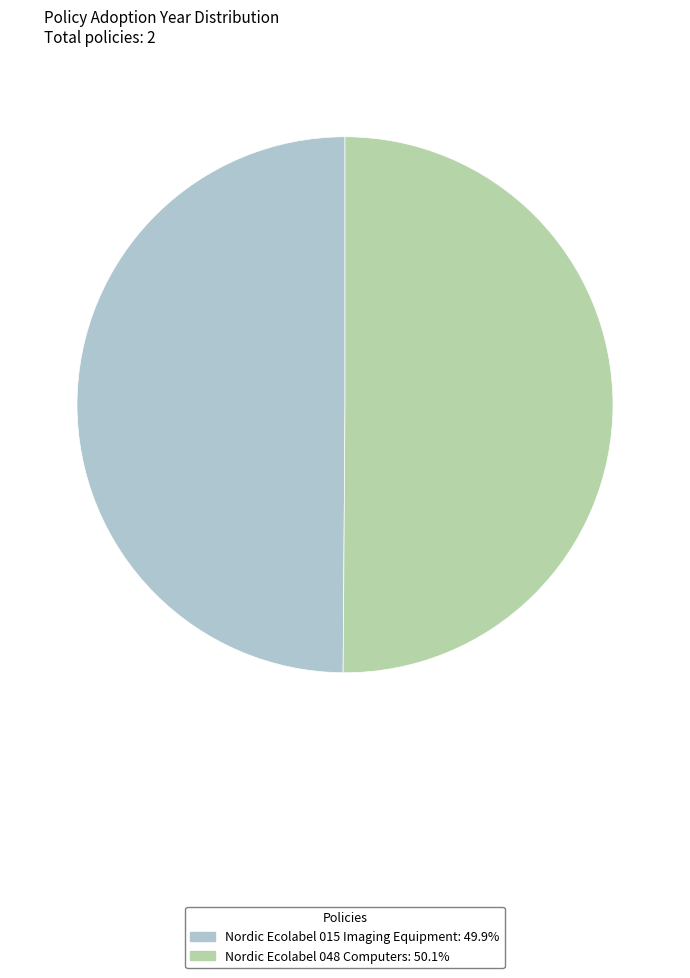

What is the ratio of the value at Nordic Ecolabel 015 Imaging Equipment to the value at Nordic Ecolabel 048 Computers?

1.0